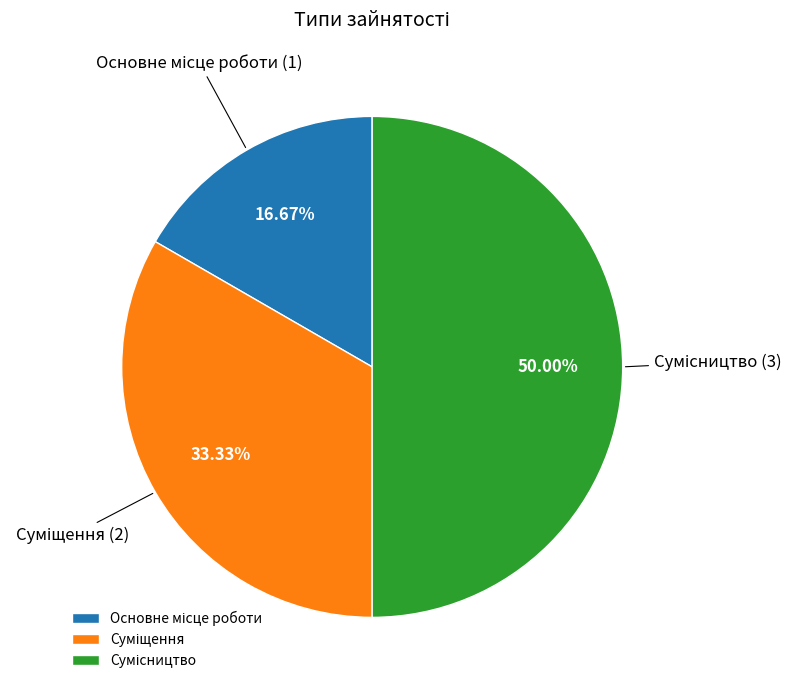

Is there a majority slice in this chart?

No